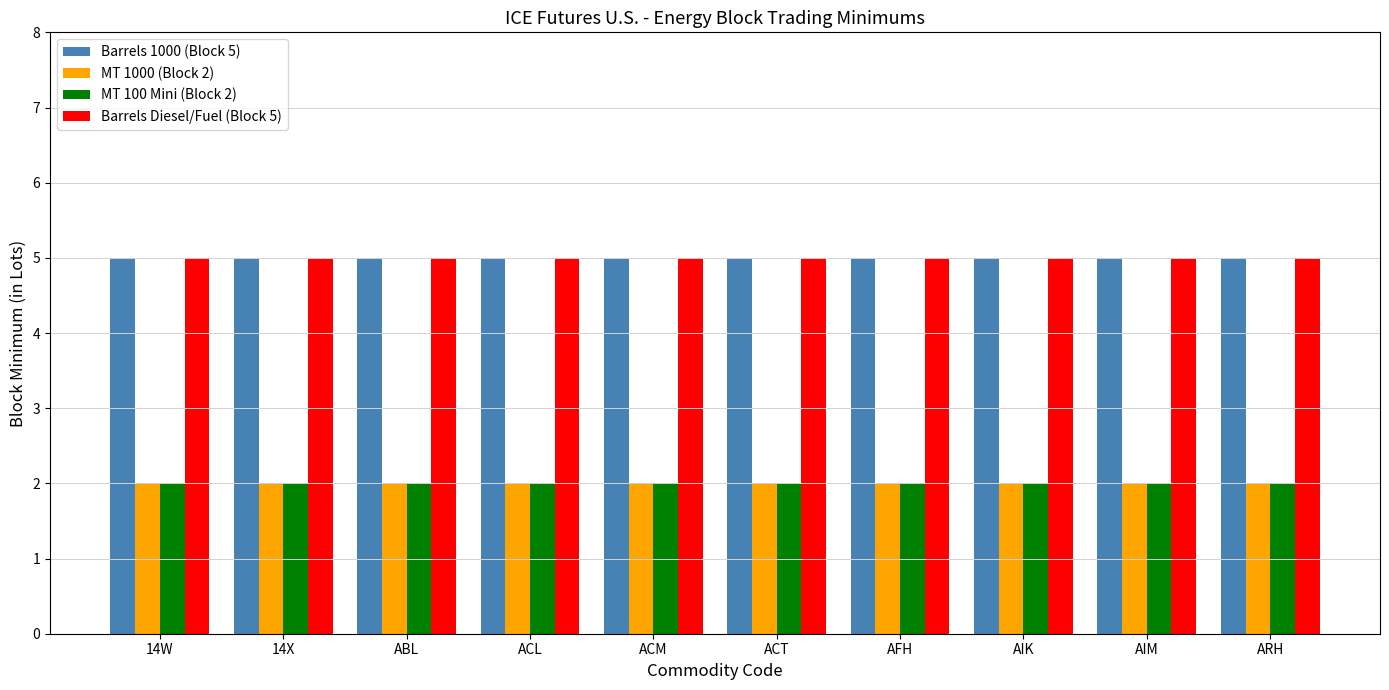

What is the value of the Barrels 1000 (Block 5) bar at the 9th from the left?

5